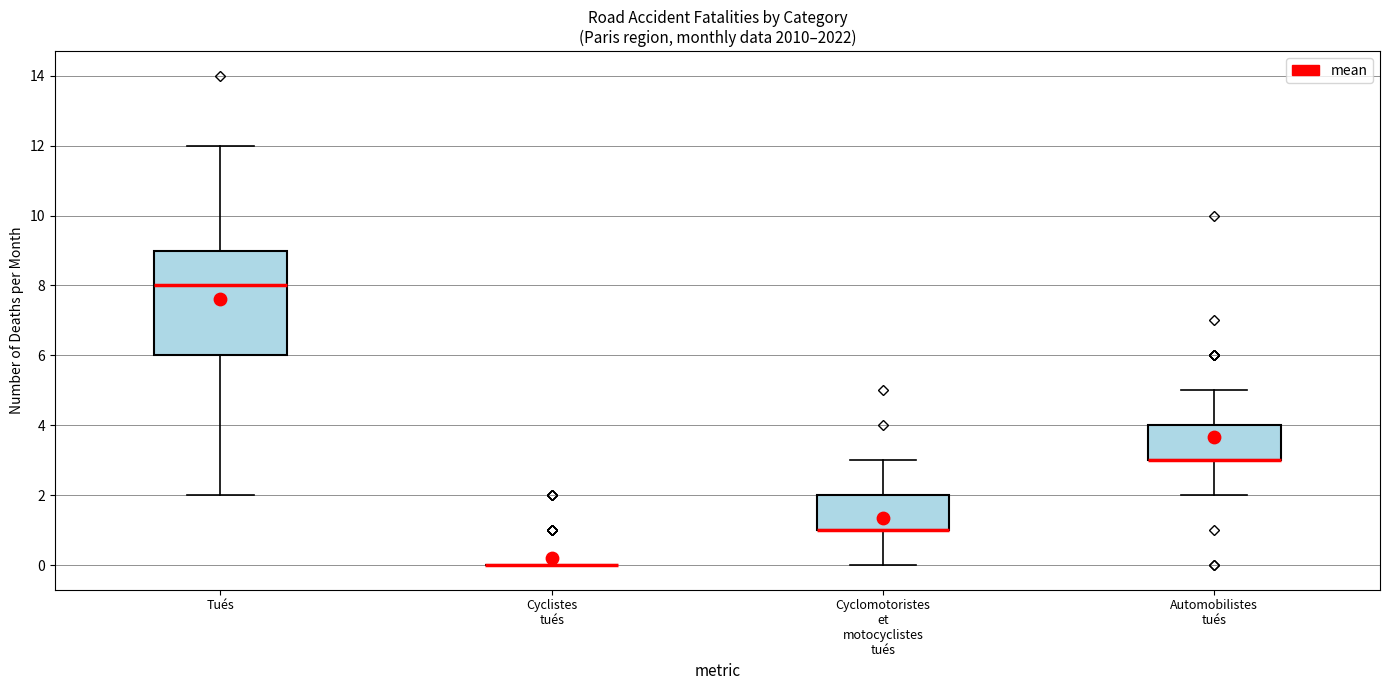

Which box is the tallest, from its lower edge to its upper edge?

Tués